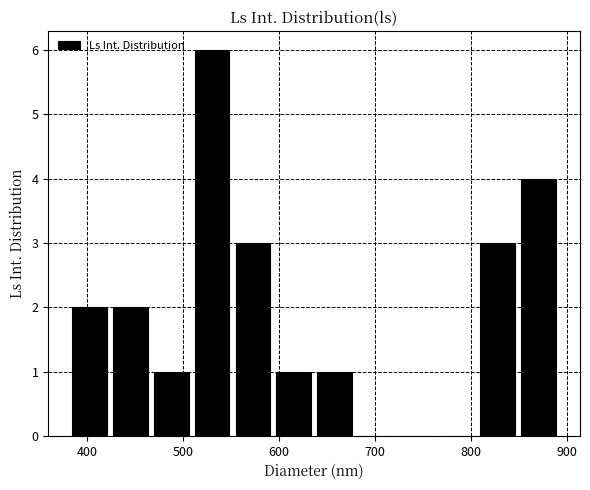

Reading left to right, transcribe this chart: for each bar, give the range it covers on the x-axis and its height. Neither the bar edges nor the heights are printed on the chart, so give them approximately, as read against the axes.

380 to 420: 2
420 to 470: 2
470 to 510: 1
510 to 550: 6
550 to 590: 3
590 to 640: 1
640 to 680: 1
680 to 720: 0
720 to 760: 0
760 to 810: 0
810 to 850: 3
850 to 890: 4